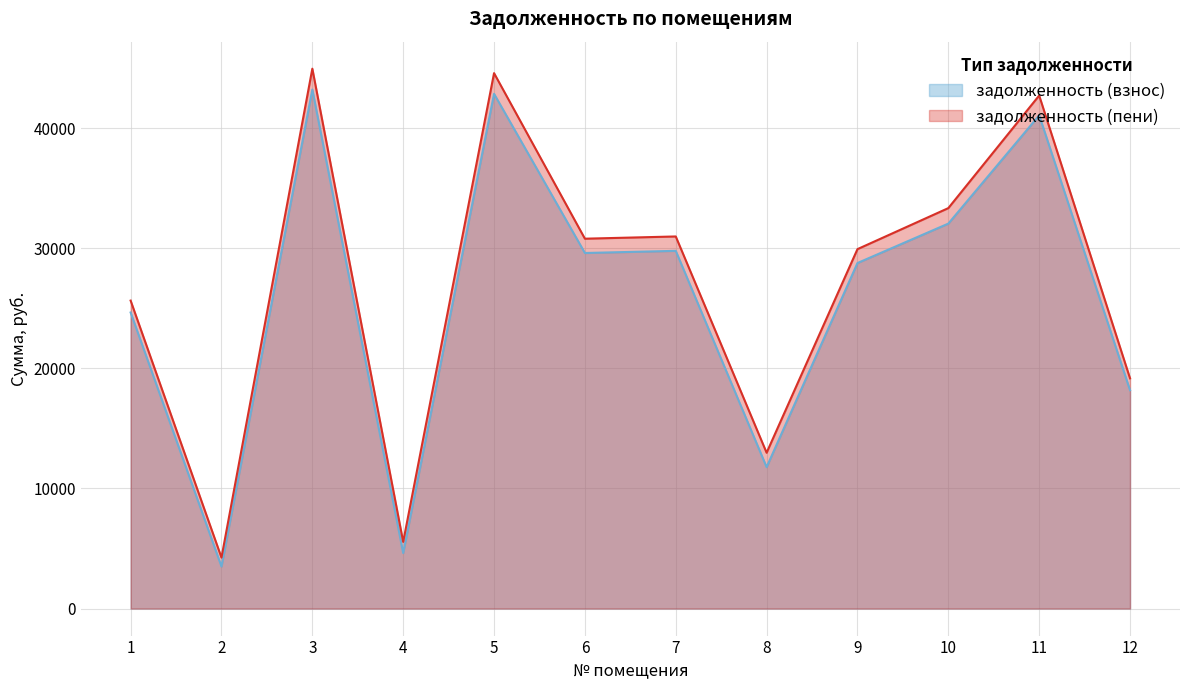

At how many categories does at least one series exceed 7328?

10